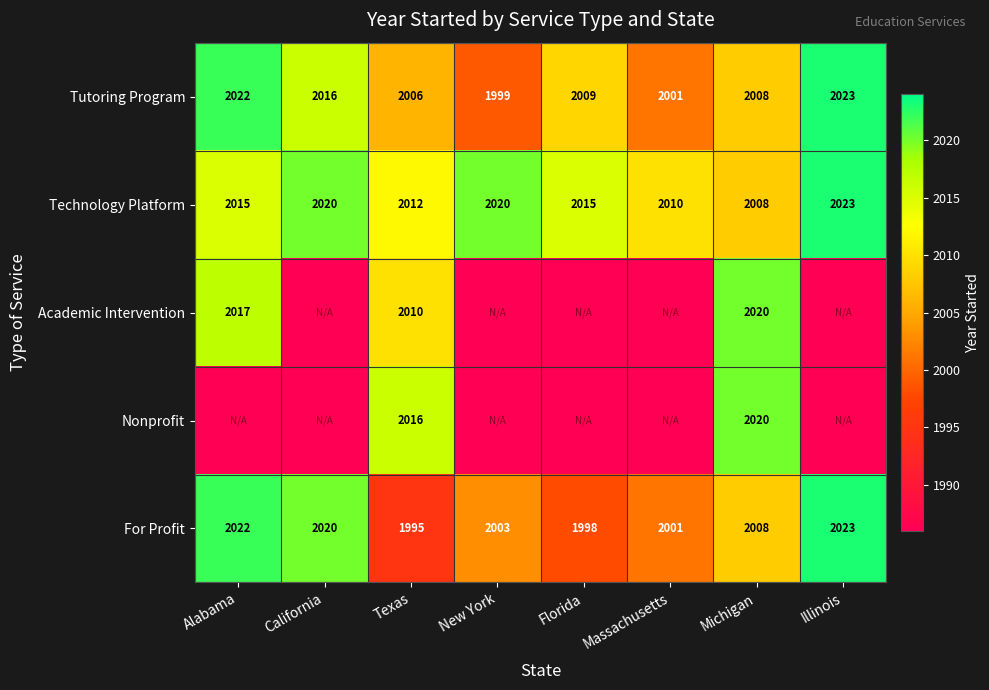

Read the Tutoring Program value at Illinois, to the nearest 10.

2020